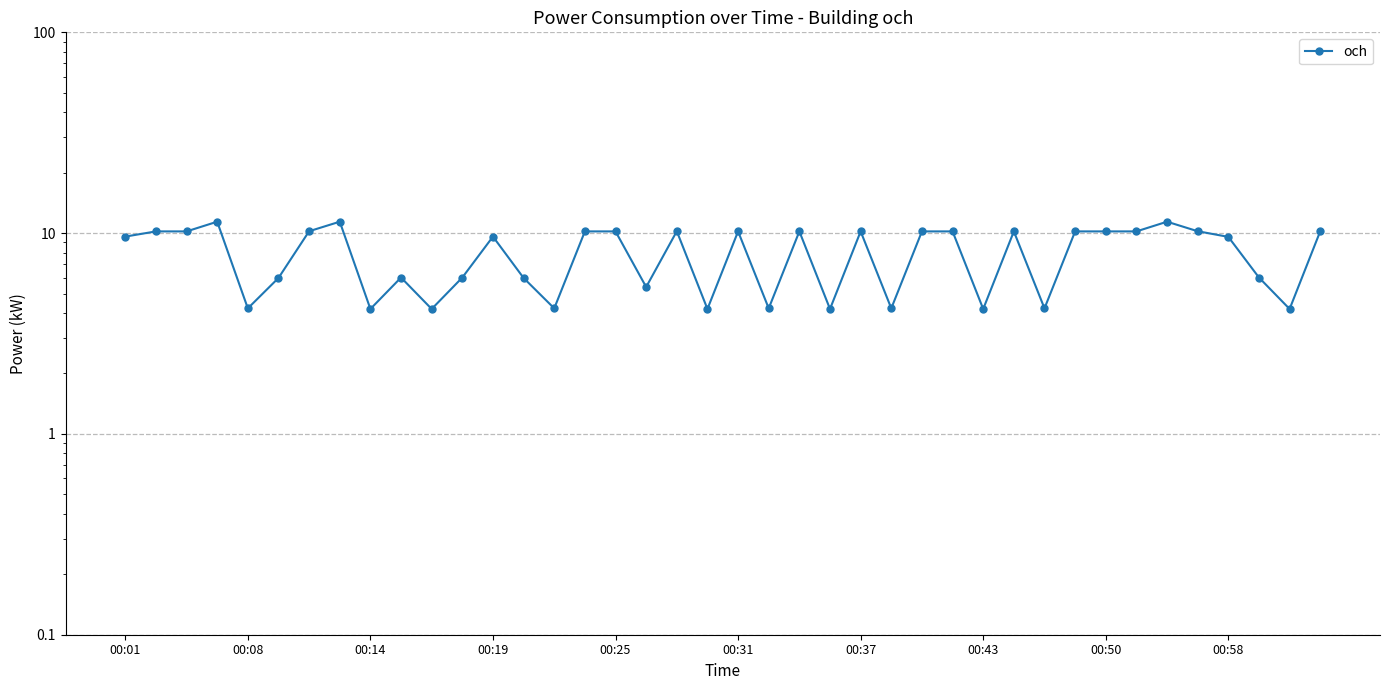

What is the smallest value displayed?

4.2